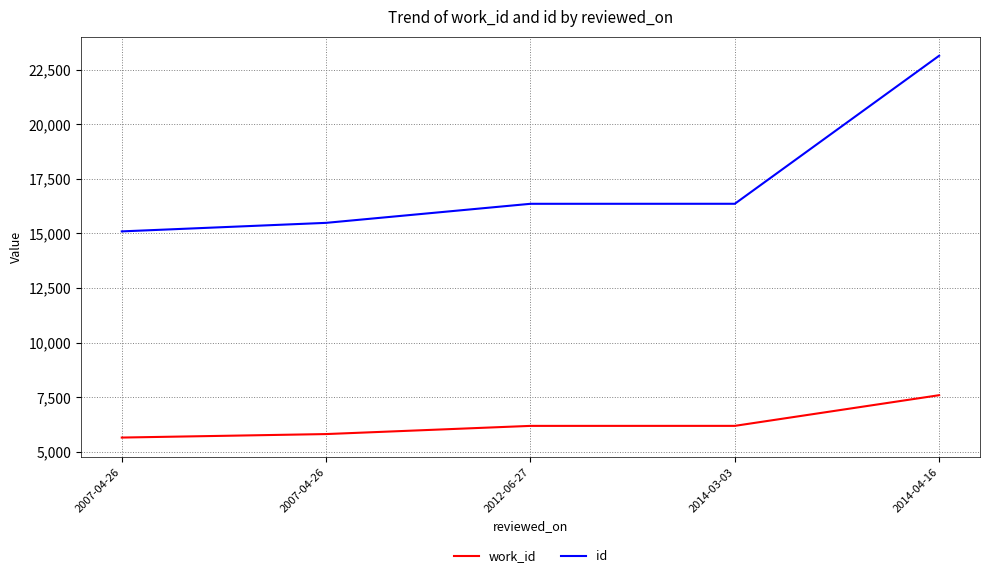

Count the number of categories in the chart.

5